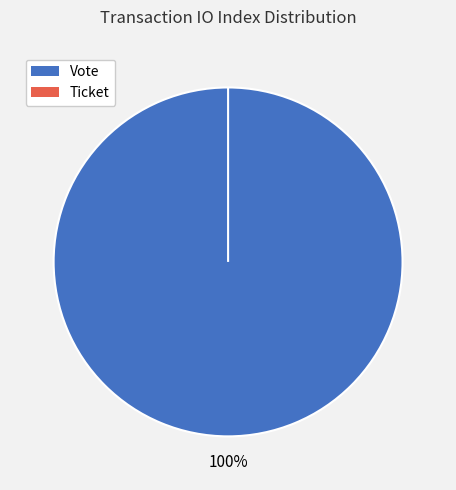

How many slices are in this pie chart?

2